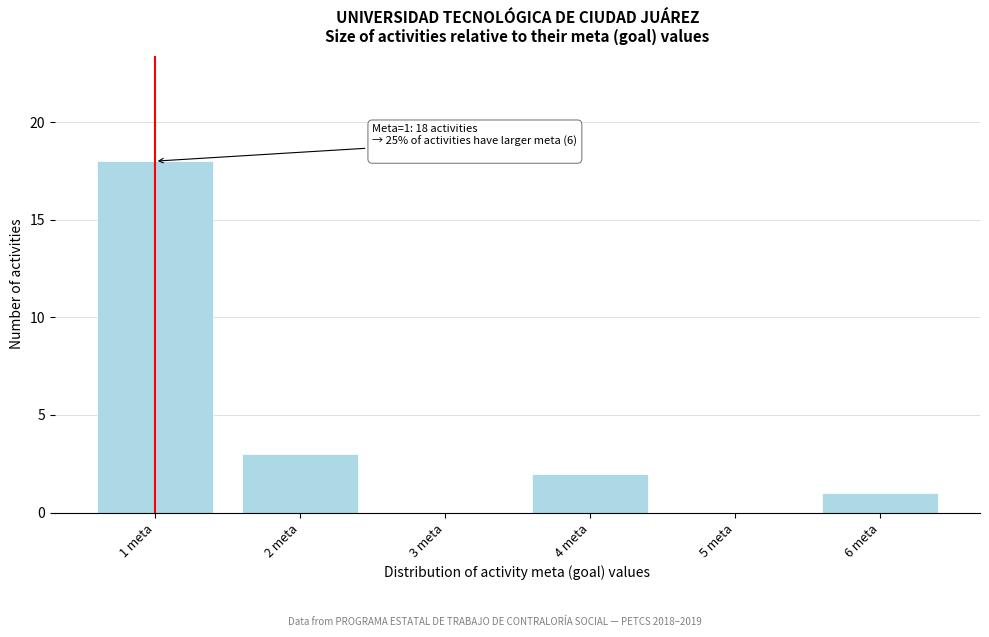

Reading right to left, extract all data points from this chart.

6 meta=1	5 meta=0	4 meta=2	3 meta=0	2 meta=3	1 meta=18